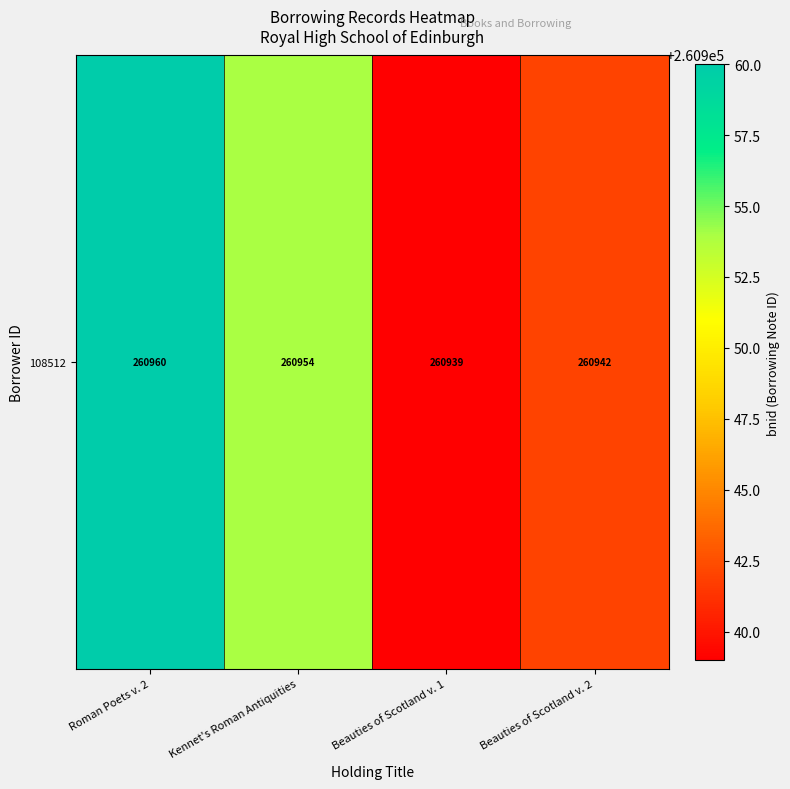

What is the difference between the maximum and second lowest values?

18